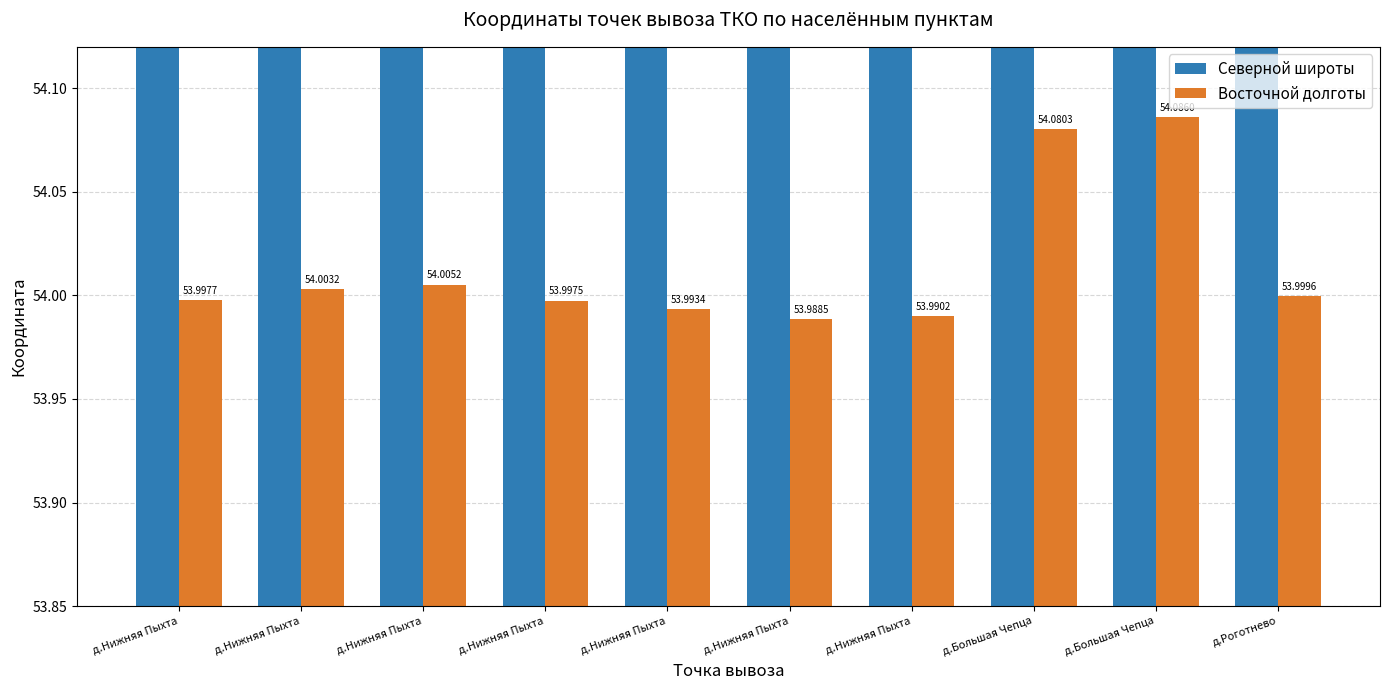

Which category has the lowest value across all series?

д.Нижняя Пыхта